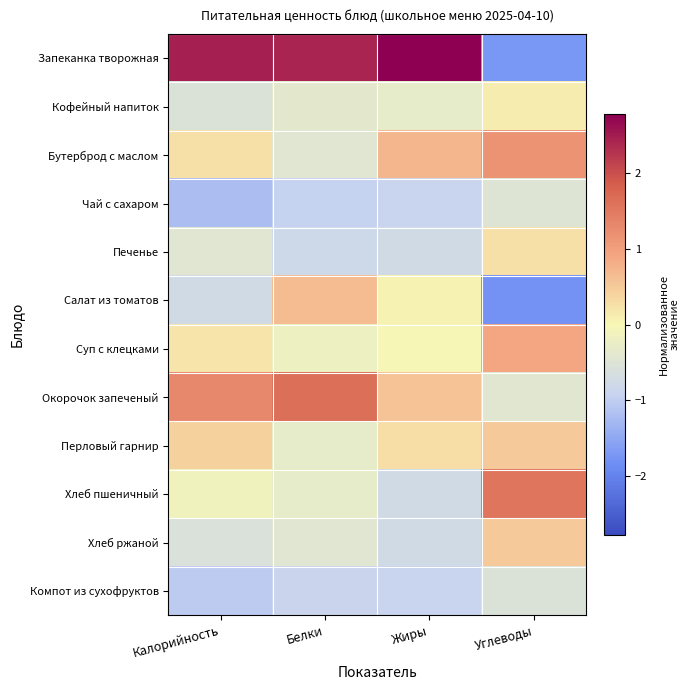

Which series has the largest total across all categories?

Запеканка творожная